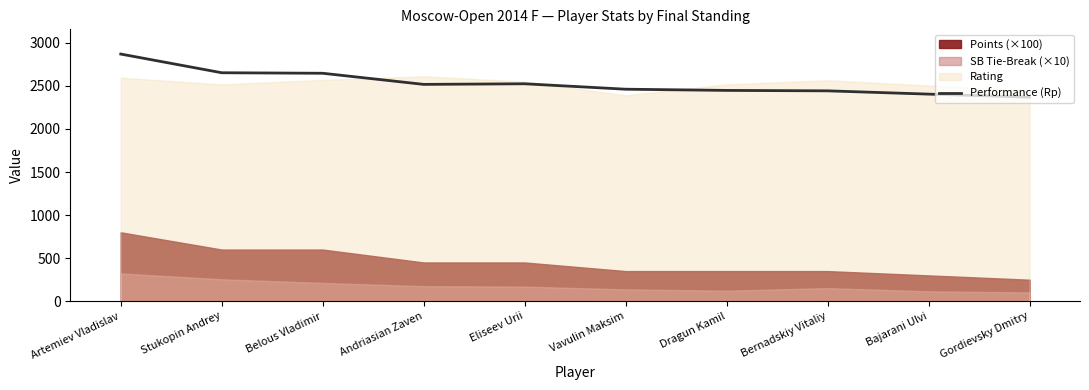

What is the approximate value at Artemiev Vladislav, to the nearest 100?

2900